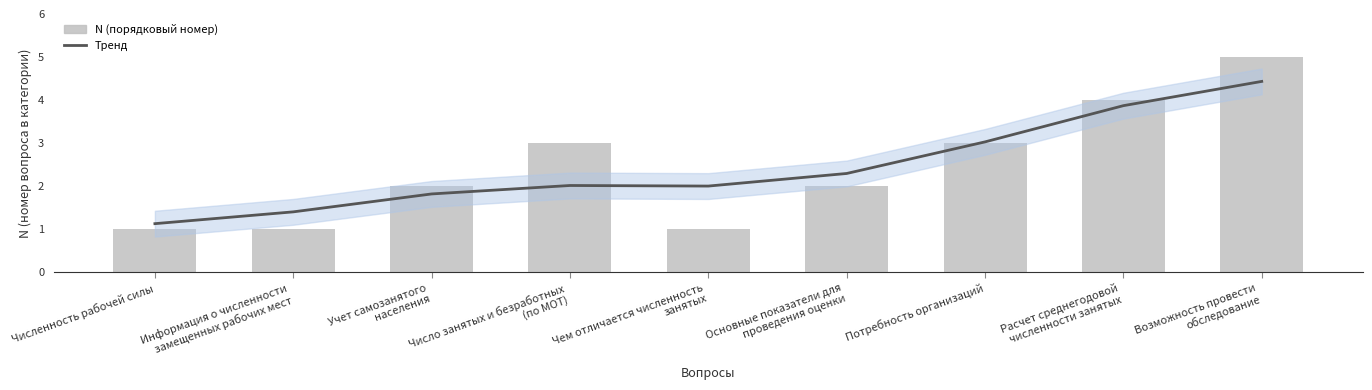

What is the sum of the Тренд values at Число занятых и безработных
(по МОТ) and Расчет среднегодовой
численности занятых?

5.9